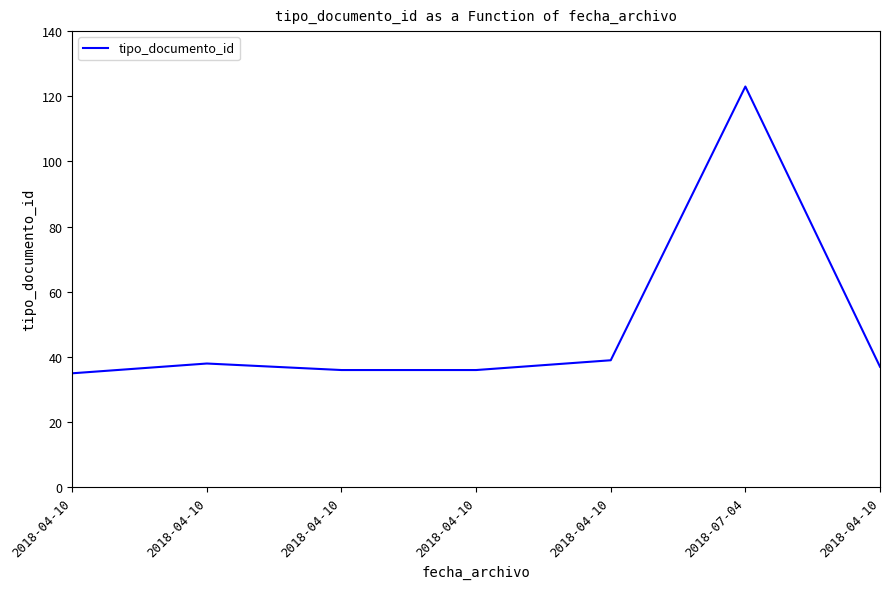

Rank the categories by value from highest to lowest.

2018-07-04, 2018-04-10, 2018-04-10, 2018-04-10, 2018-04-10, 2018-04-10, 2018-04-10